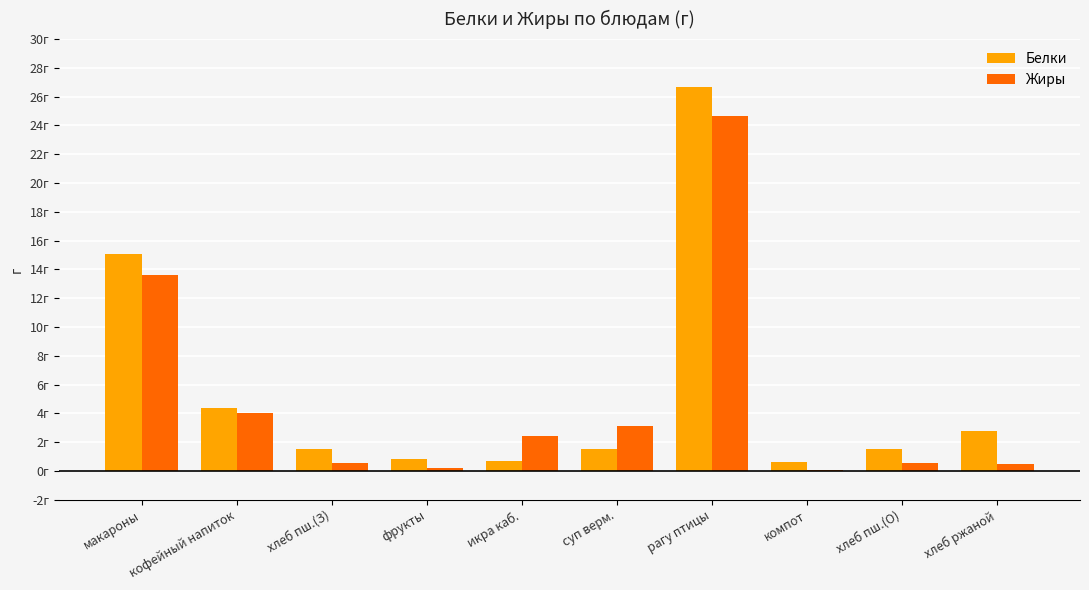

True or false: Белки has a value of 2.8 at хлеб ржаной.

True